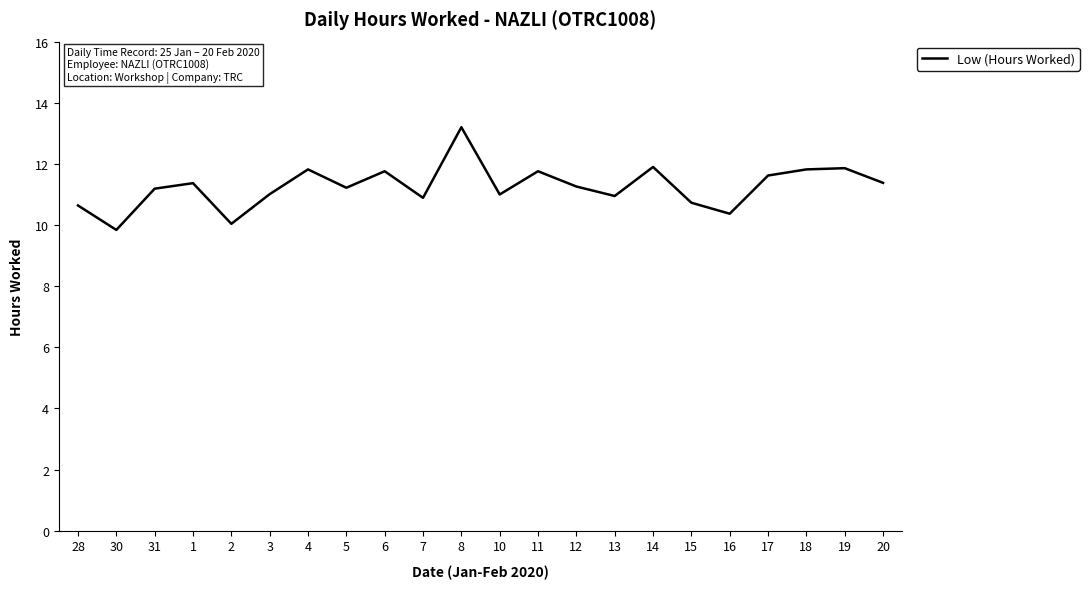

Which category has the lowest value across all series?

30